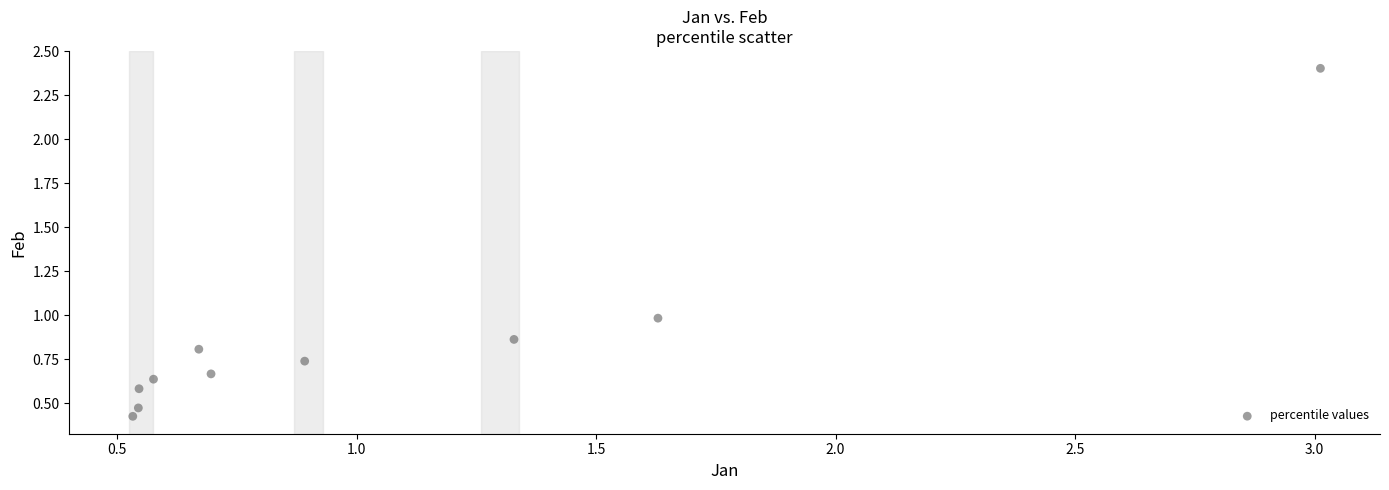

What is the average X value?

1.0